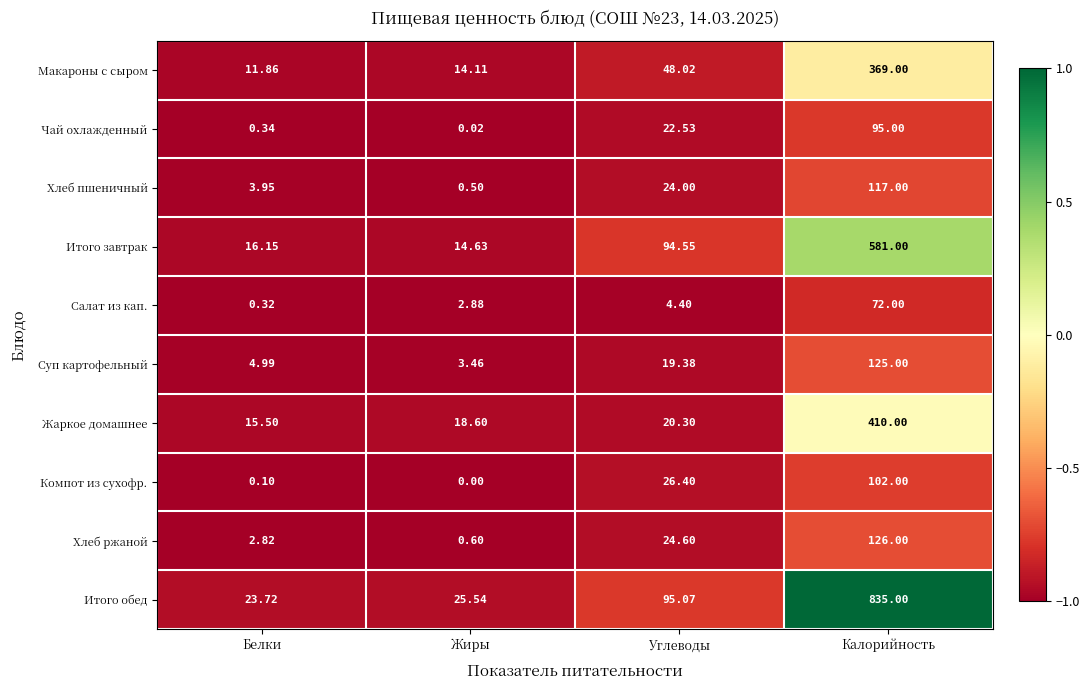

Which label corresponds to the smallest value in the chart?

Жиры